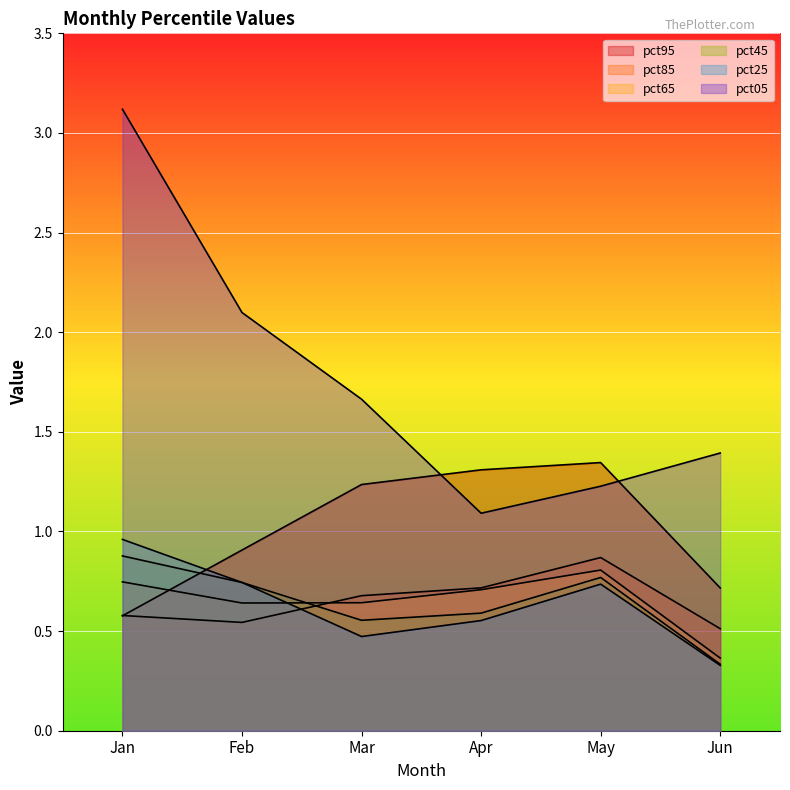

What is the average value of the pct45 series?

0.6